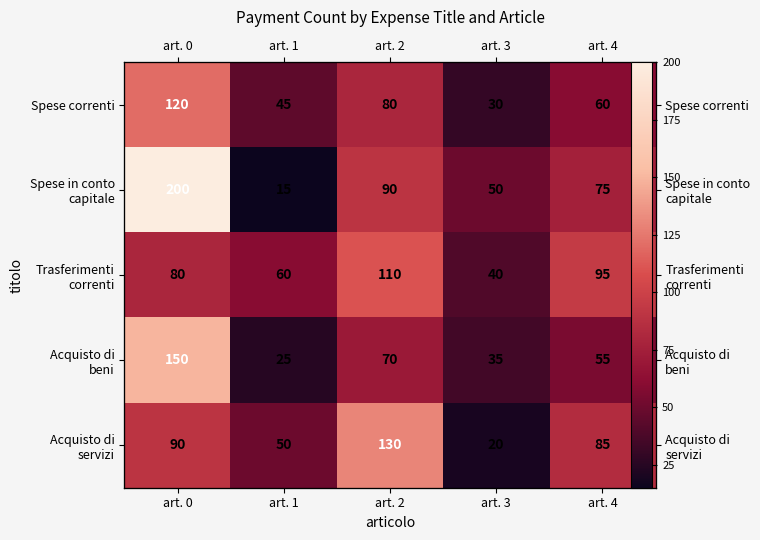

What is the total value across all series at art. 0?

640